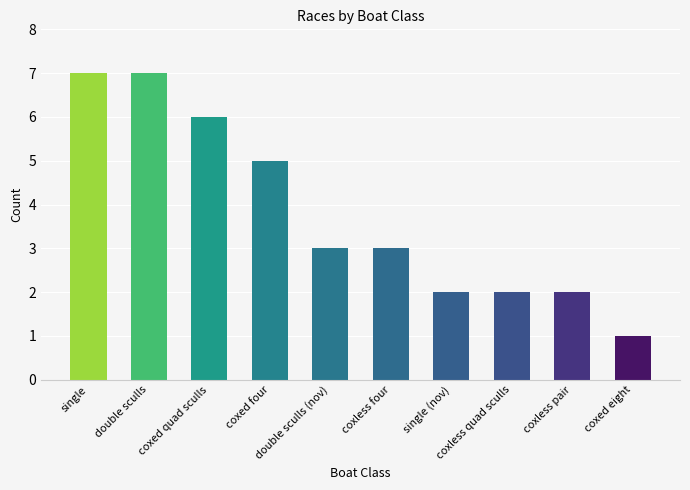

What is the value of the 2nd bar from the left?

7